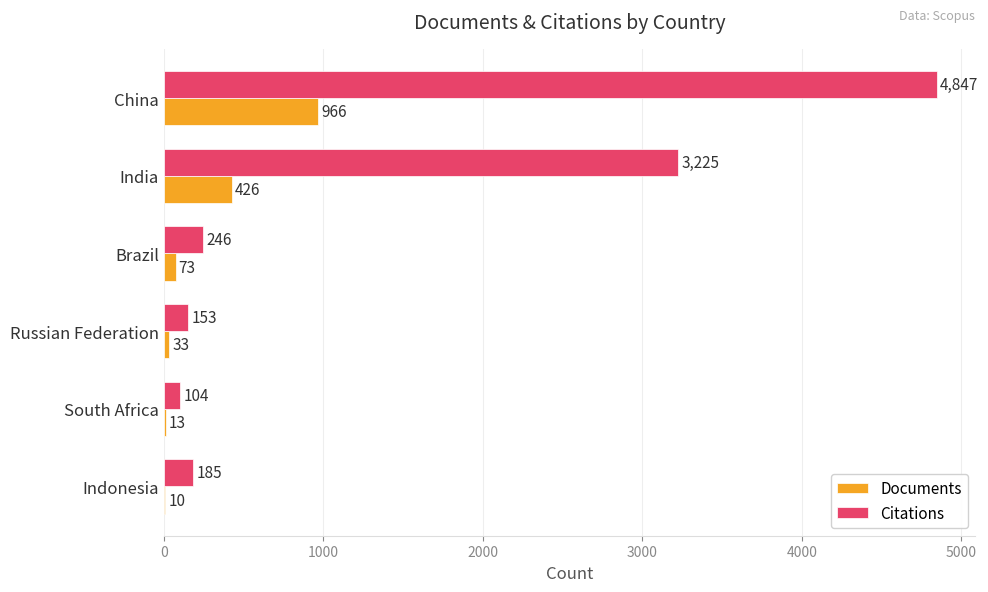

Which series changed the most between China and South Africa?

Citations